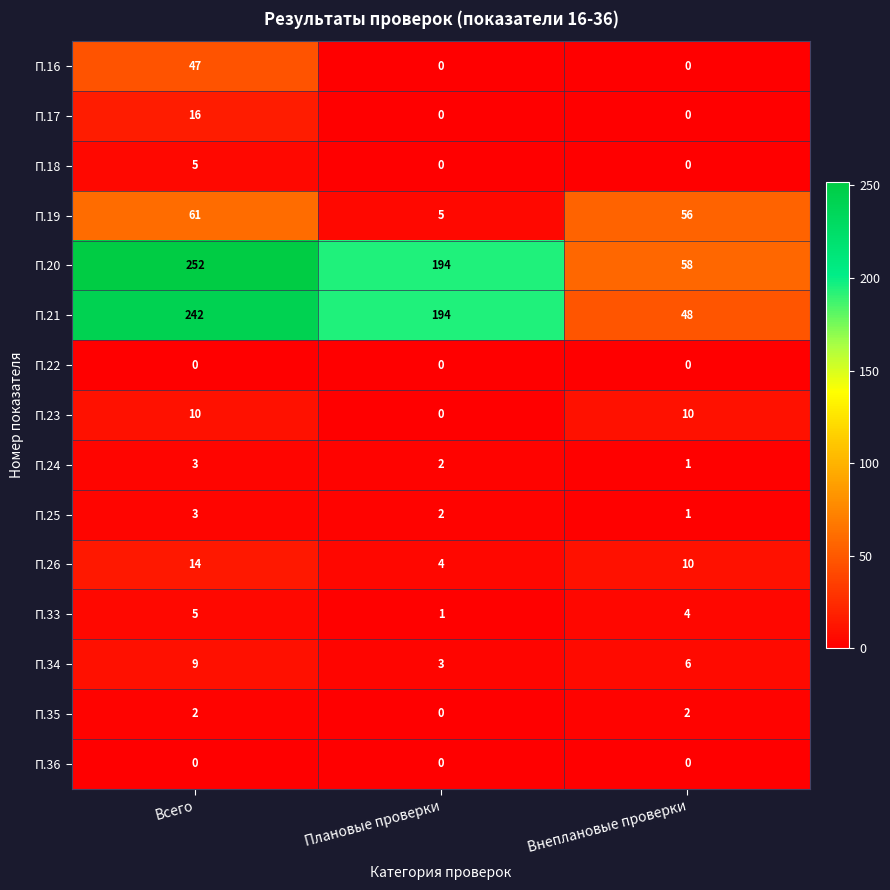

What is the difference between the maximum and minimum values in the П.21 series?

194